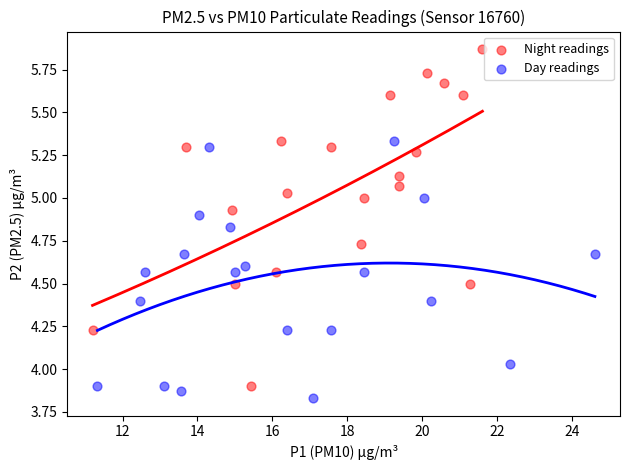

Which series has the largest Y range (max minus min)?

Night readings